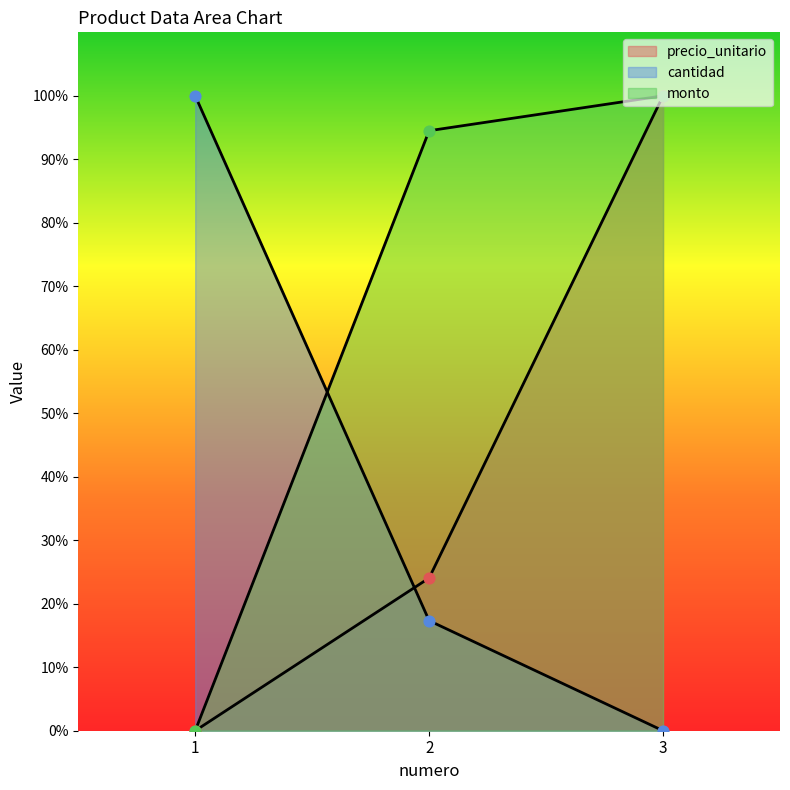

Which series has the widest spread of Y values?

precio_unitario